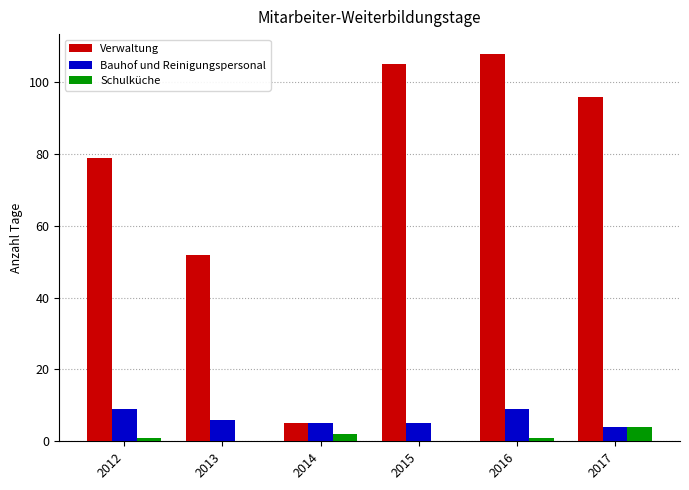

Count the number of data series in this chart.

3